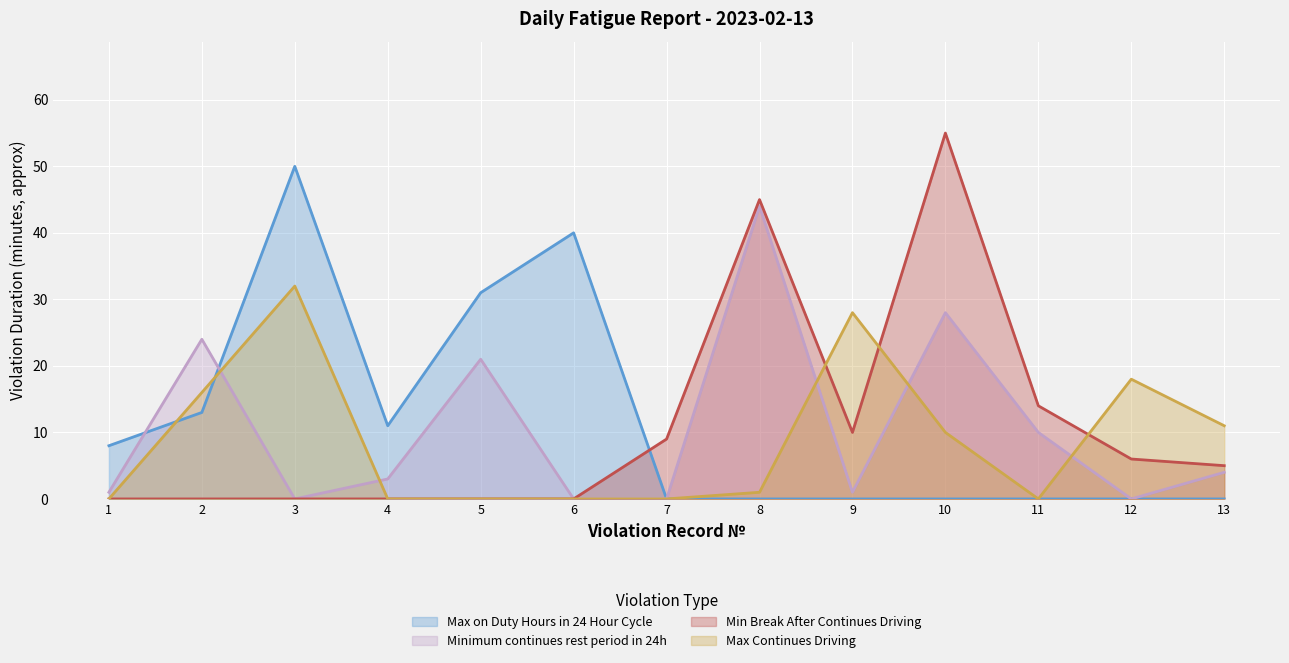

Between which two adjacent categories do Min Break After Continues Driving and Max Continues Driving first intersect?

8 and 9